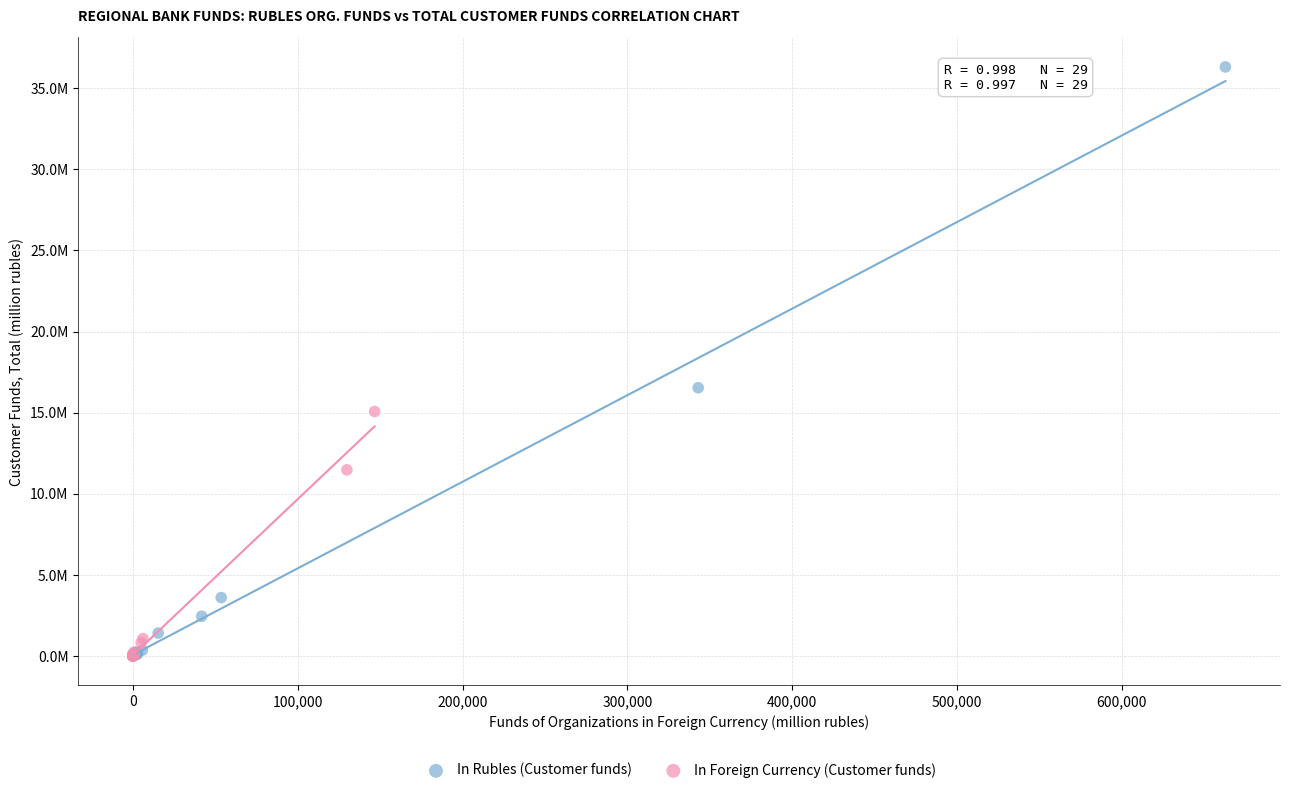

What are all the series names shown in the legend?

In Rubles (Customer funds), In Foreign Currency (Customer funds)